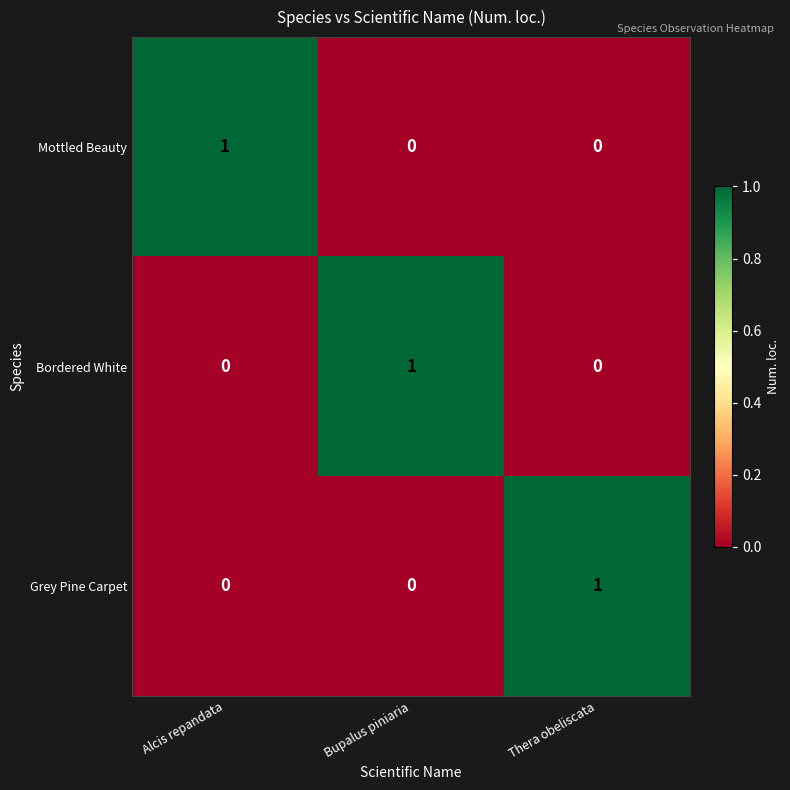

Count the Grey Pine Carpet values in the range 0 to 1.

3